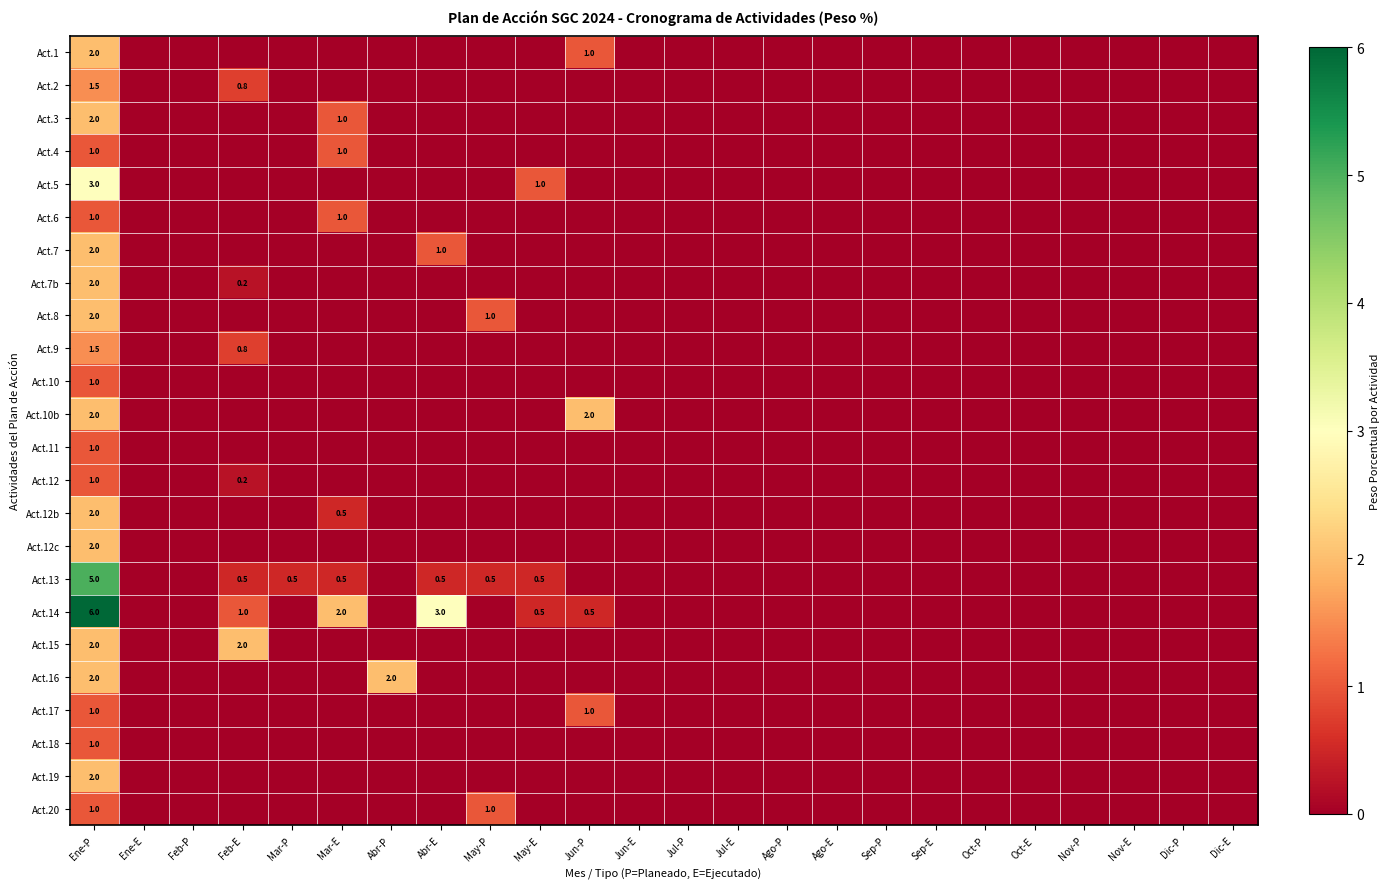

Which series has the largest total across all categories?

Act.14